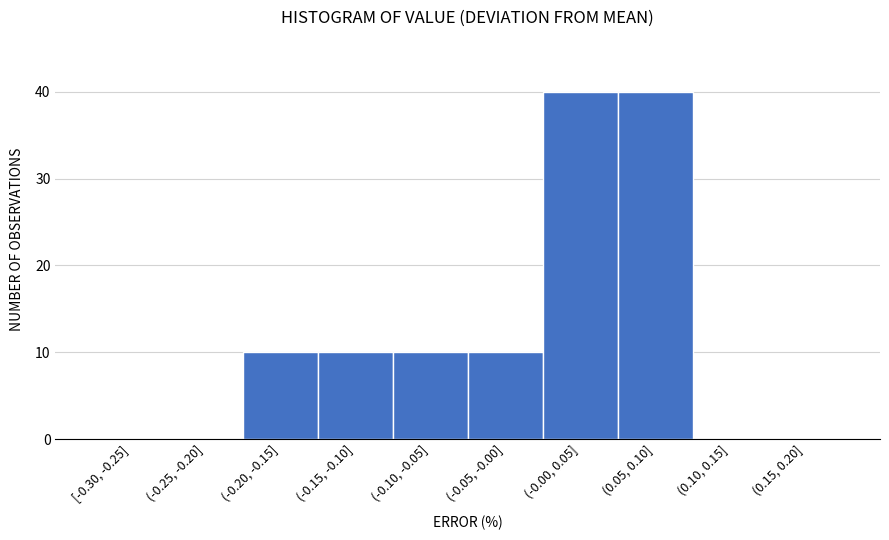

Reading left to right, what are all the values shown in this chart?

[-0.30, -0.25]=0	(-0.25, -0.20]=0	(-0.20, -0.15]=10	(-0.15, -0.10]=10	(-0.10, -0.05]=10	(-0.05, -0.00]=10	(-0.00, 0.05]=40	(0.05, 0.10]=40	(0.10, 0.15]=0	(0.15, 0.20]=0